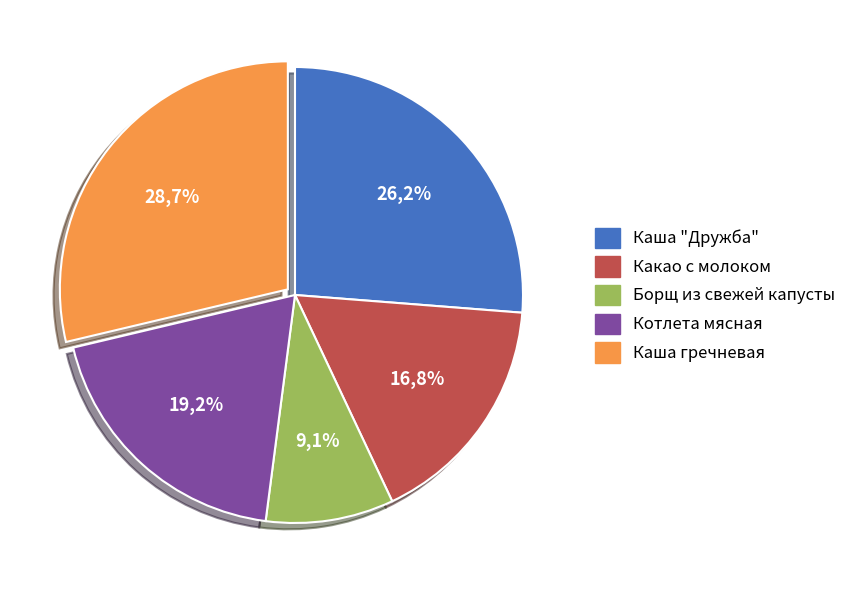

Is the sum of Каша гречневая and Каша "Дружба" greater than half?

Yes